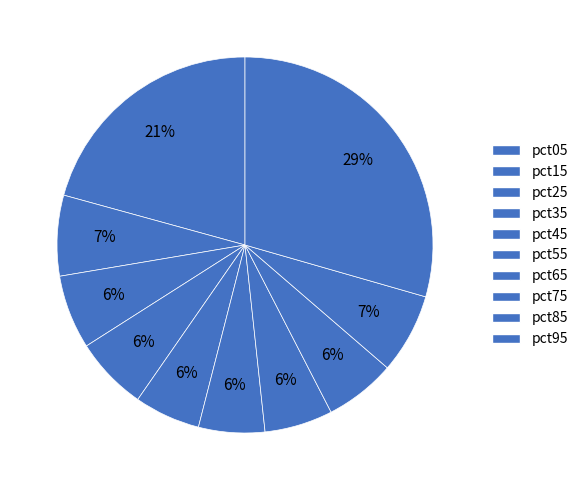

Which slice is the smallest?

pct45